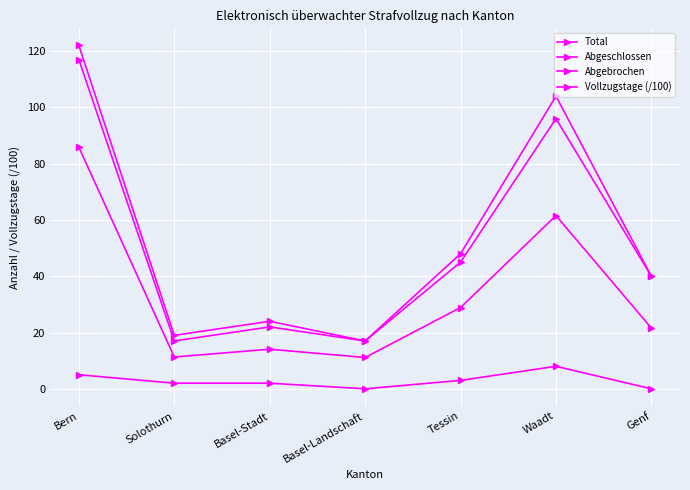

Reading left to right, list all the values displayed in this chart.

Total: 122.0	19.0	24.0	17.0	48.0	104.0	40.0
Abgeschlossen: 117.0	17.0	22.0	17.0	45.0	96.0	40.0
Abgebrochen: 5.0	2.0	2.0	0.0	3.0	8.0	0.0
Vollzugstage (/100): 85.9	11.3	14.1	11.1	28.9	61.6	21.6